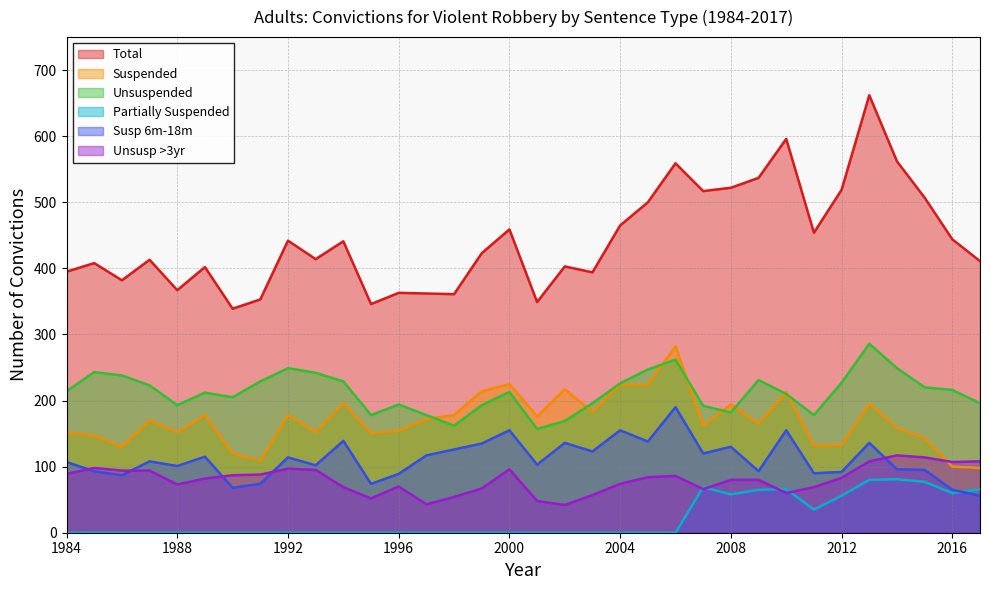

What is the average value of the Total series?

443